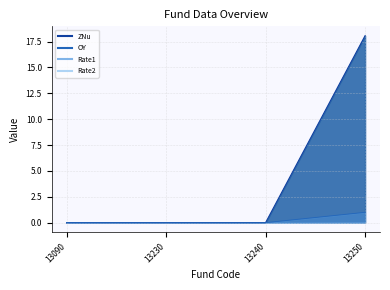

Reading left to right, what are all the values shown in this chart?

ZNu: 0.0	0.0	0.0	18.1
Rate1: 0.0	0.0	0.0	1.0